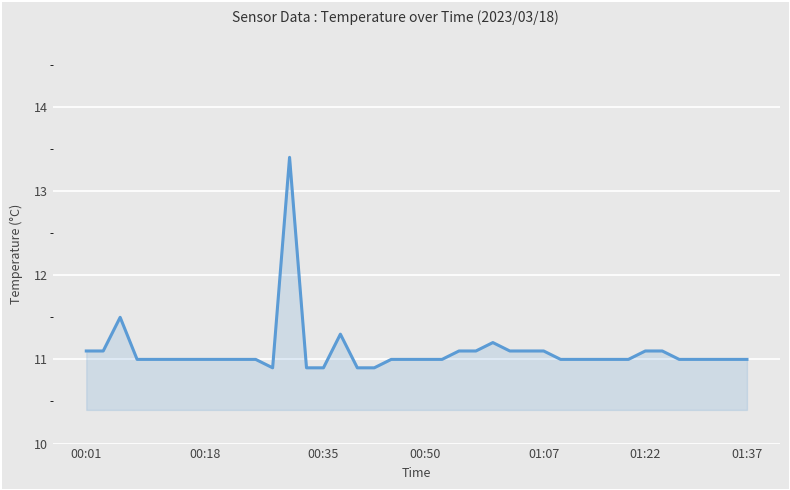

What is the maximum value shown in the chart?

13.4